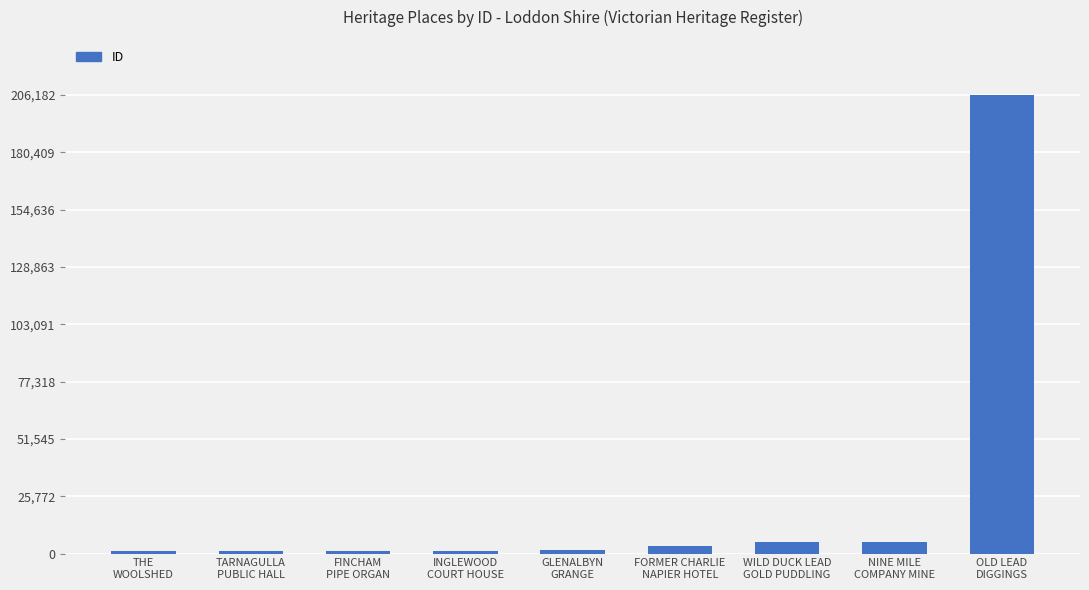

What is the sum of all values?

225899